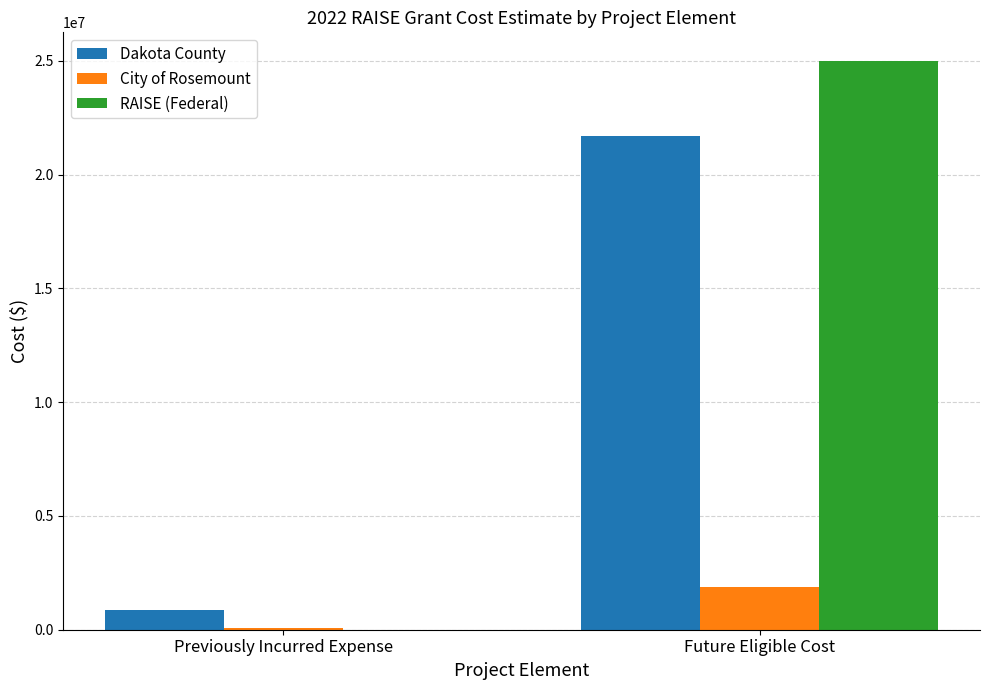

Reading left to right, extract all data points from this chart.

Dakota County: Previously Incurred Expense=882454.8	Future Eligible Cost=21712000.0
City of Rosemount: Previously Incurred Expense=76735.2	Future Eligible Cost=1888000.0
RAISE (Federal): Previously Incurred Expense=0.0	Future Eligible Cost=25000000.0